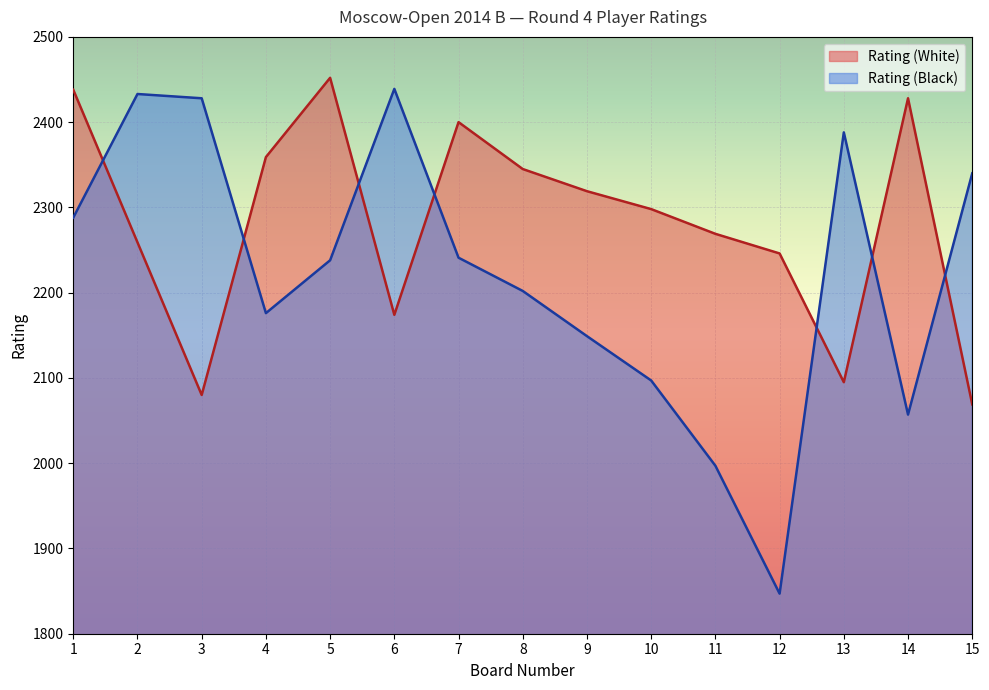

What is the sum of all Rating (White) values?

34231